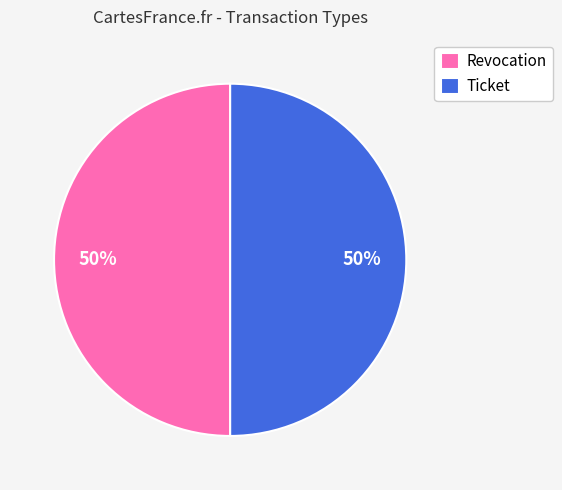

Combined, do Revocation and Ticket account for over 50%?

Yes